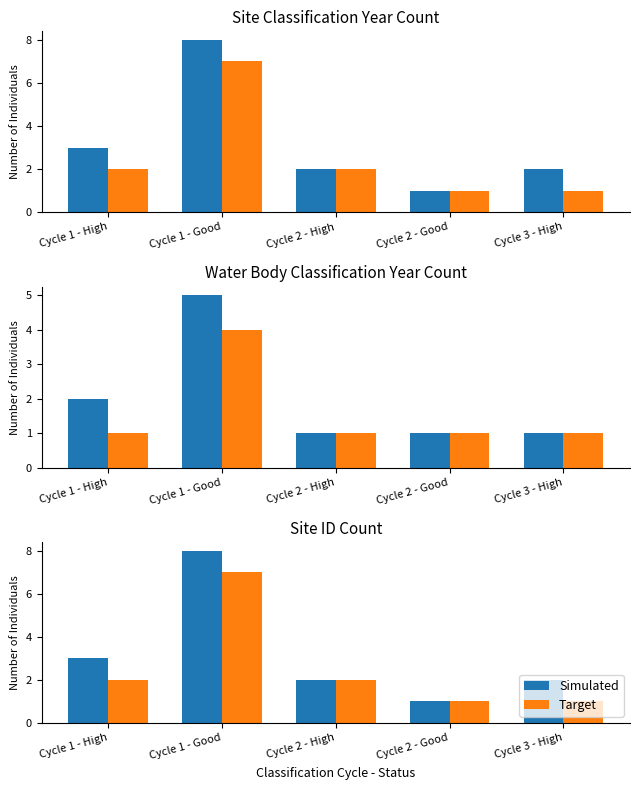

Rank the categories by Simulated value from highest to lowest.

Cycle 1 - Good, Cycle 1 - High, Cycle 2 - High, Cycle 3 - High, Cycle 2 - Good